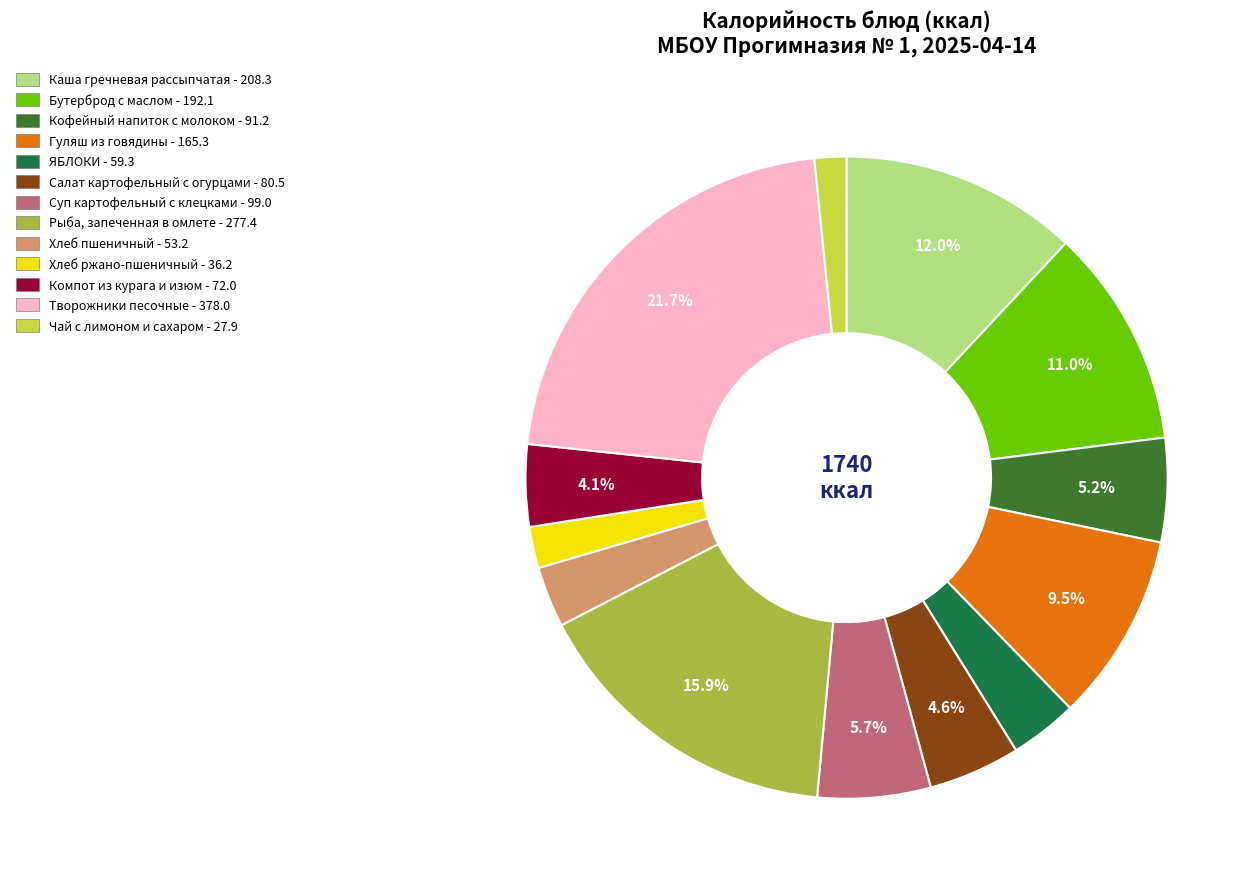

Is there any slice that represents more than half of the pie?

No